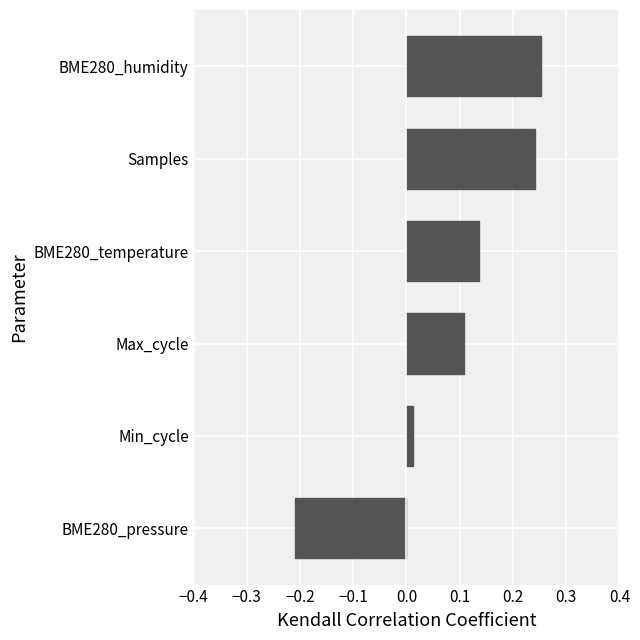

How many bars are there in total?

6